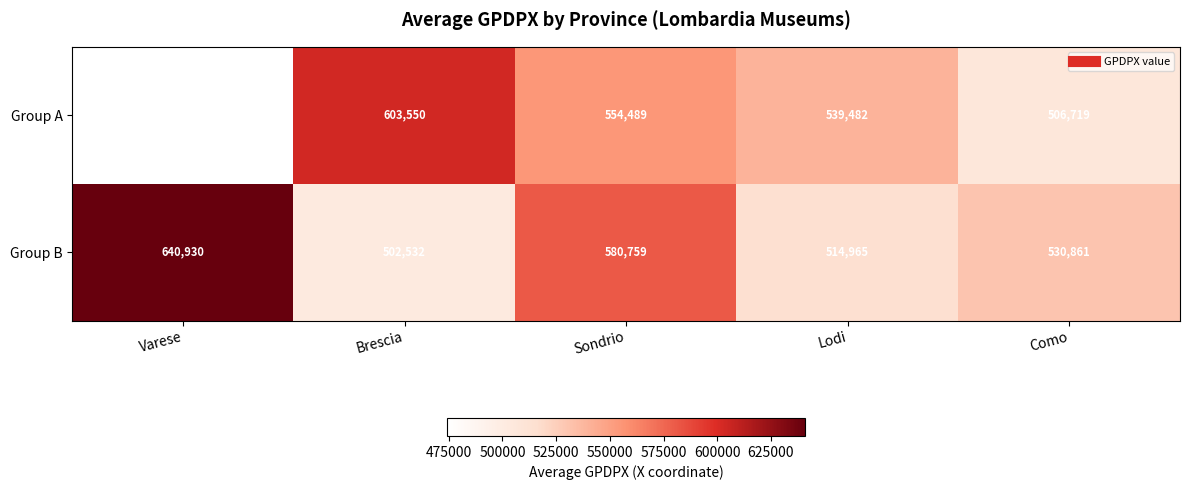

Count the number of data series in this chart.

2